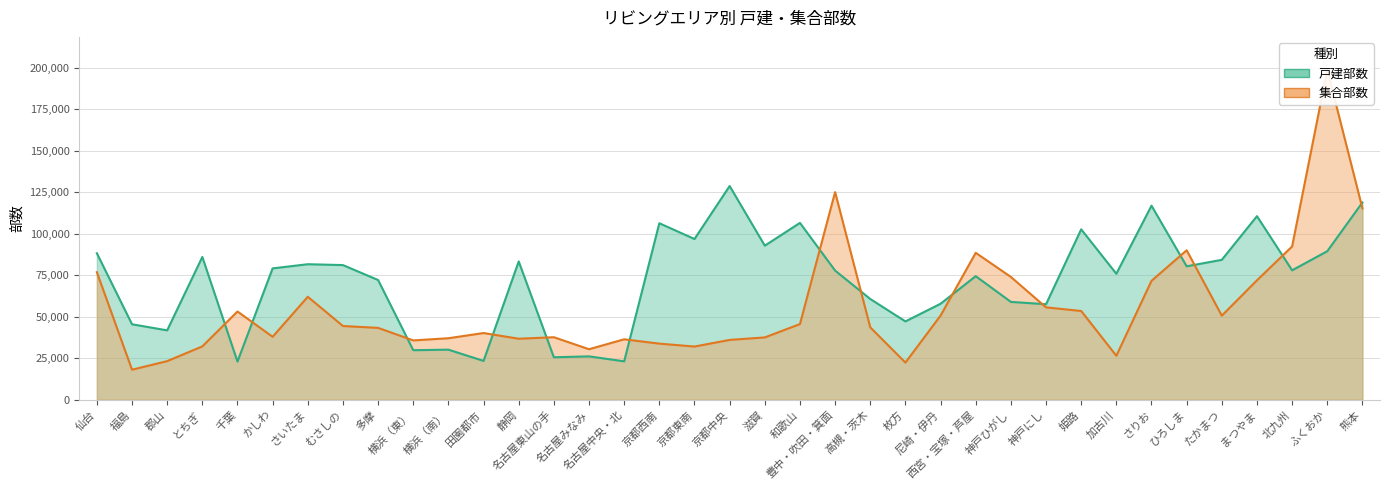

List the series in order of their overall mean, highest first.

戸建部数, 集合部数